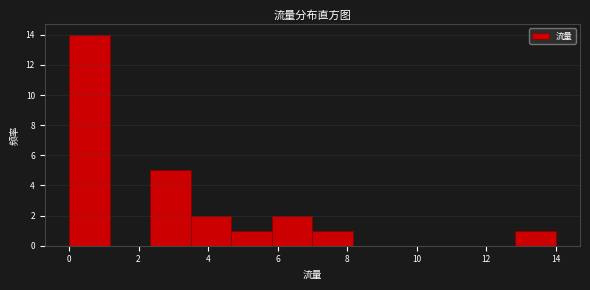

Which range on the x-axis has the tallest bar?

0.0 to 1.2